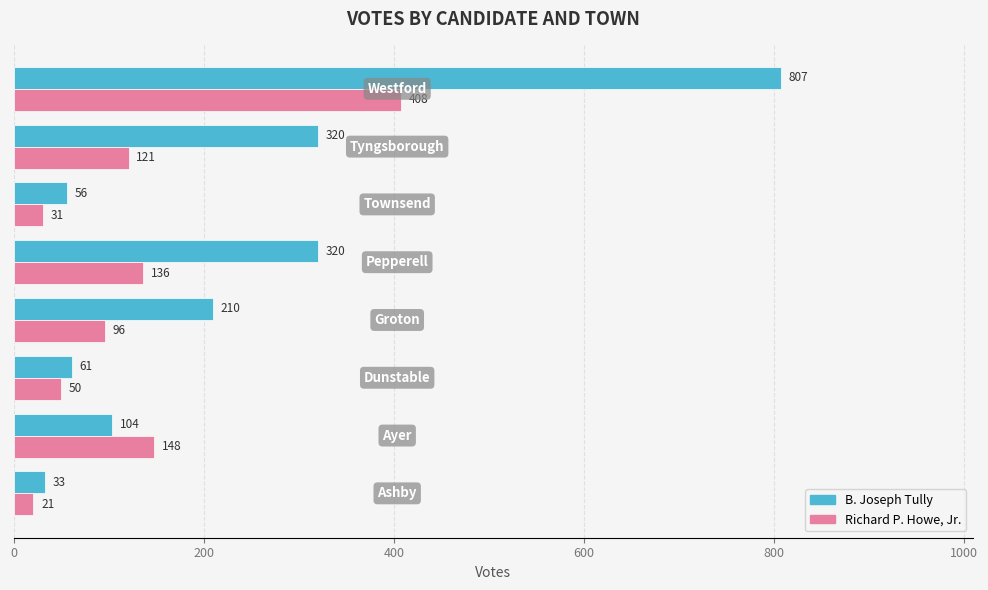

Count the number of data series in this chart.

2